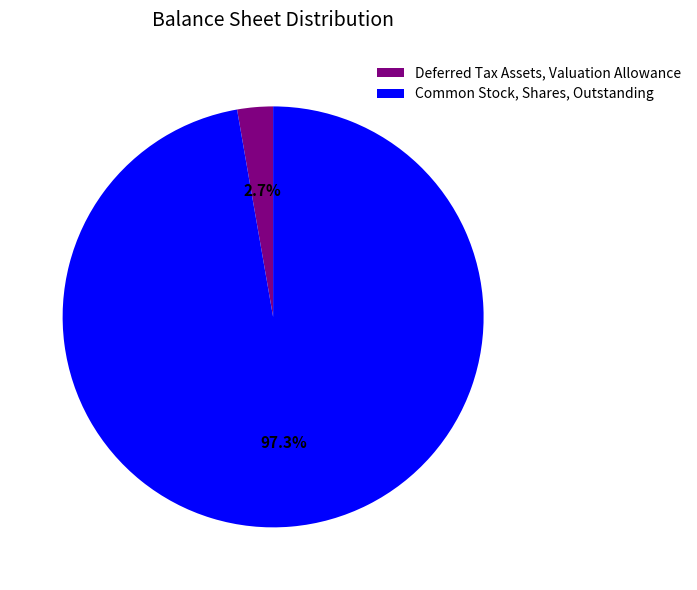

What is the largest slice in the pie chart?

Common Stock, Shares, Outstanding